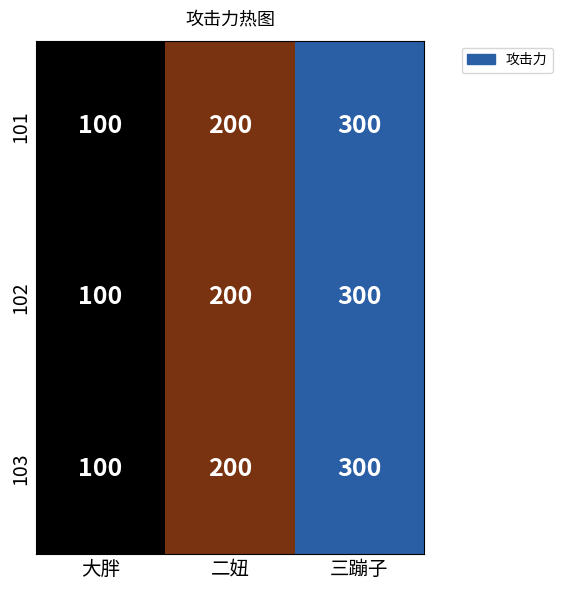

Where is 102 nearest to the value 200?

二妞